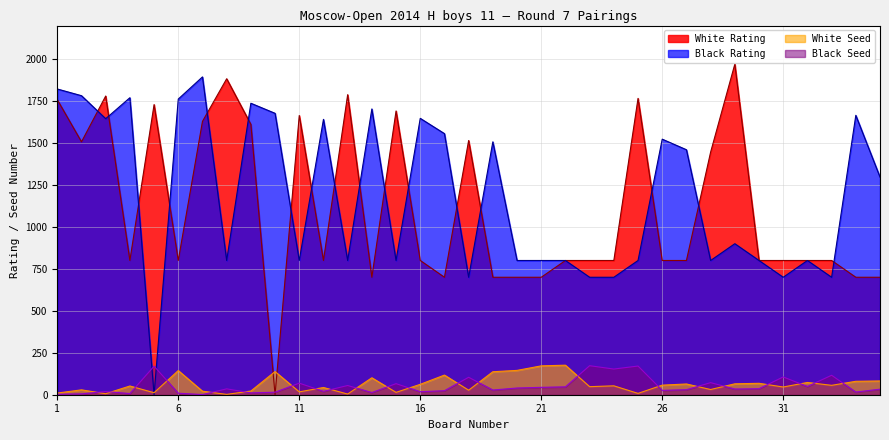

How many data points in White Seed are above 53?

17